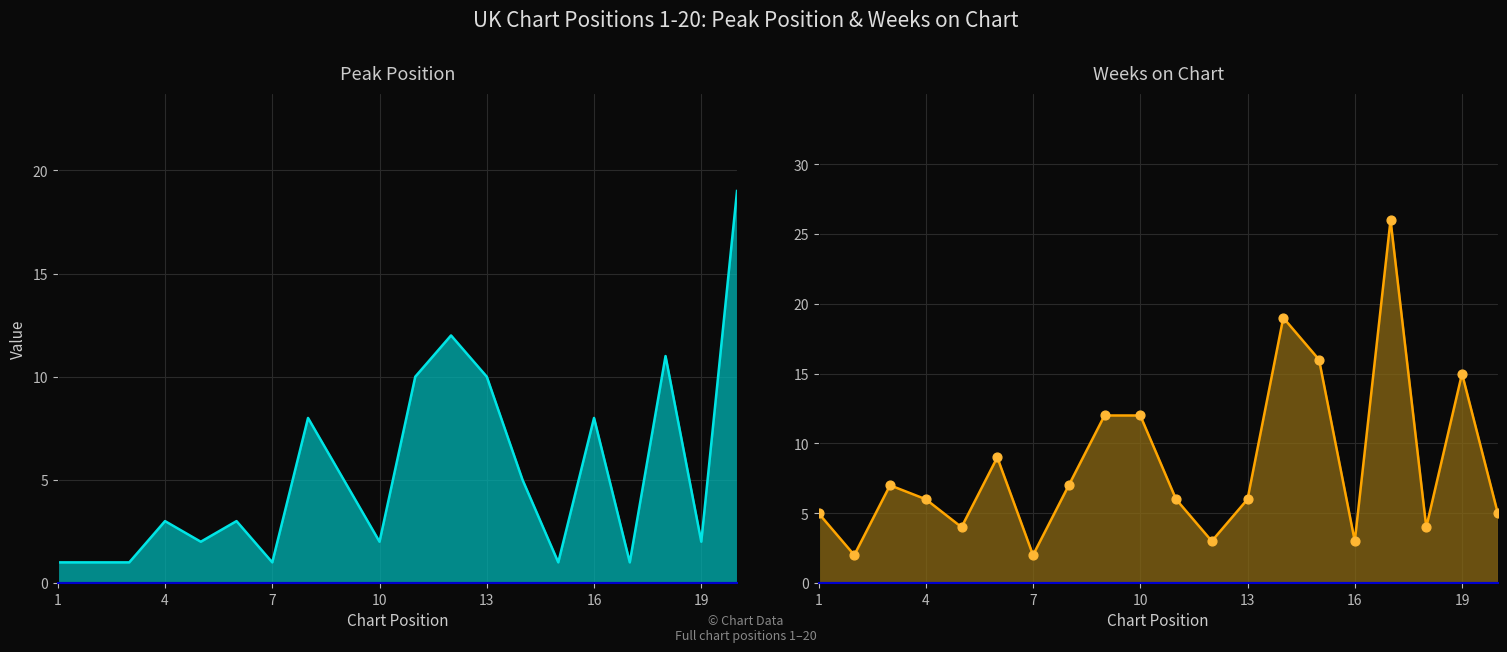

At how many categories does at least one series exceed 17?

3